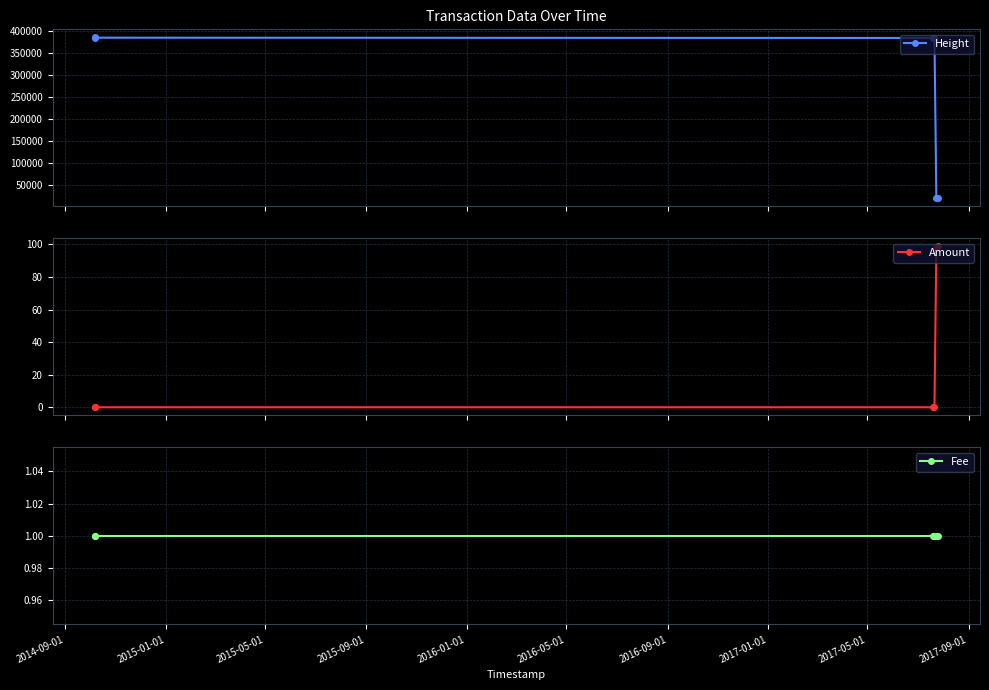

What is the value of the Height point at the 2nd from the left?

384865